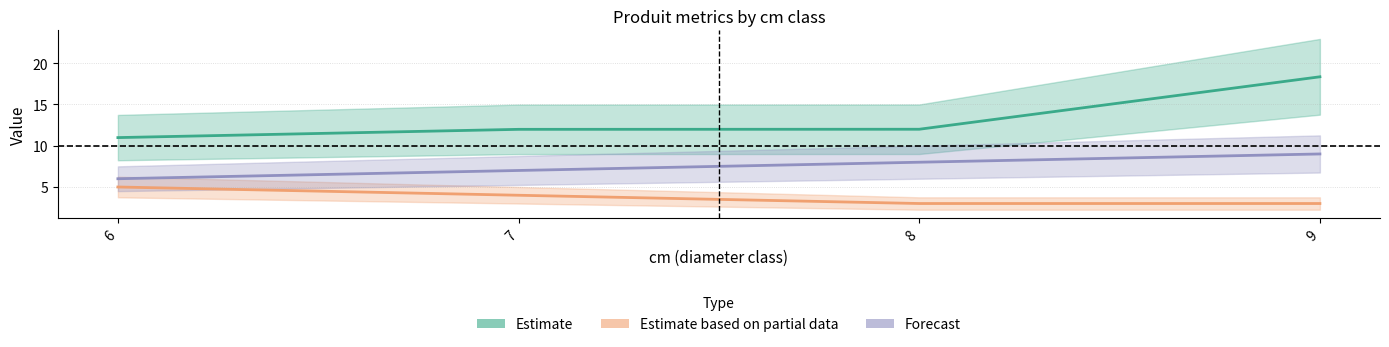

Reading left to right, what are all the values shown in this chart?

Estimate: 6=11.0	7=12.0	8=12.0	9=18.3
Estimate based on partial data: 6=5.0	7=4.0	8=3.0	9=3.0
Forecast: 6=6.0	7=7.0	8=8.0	9=9.0